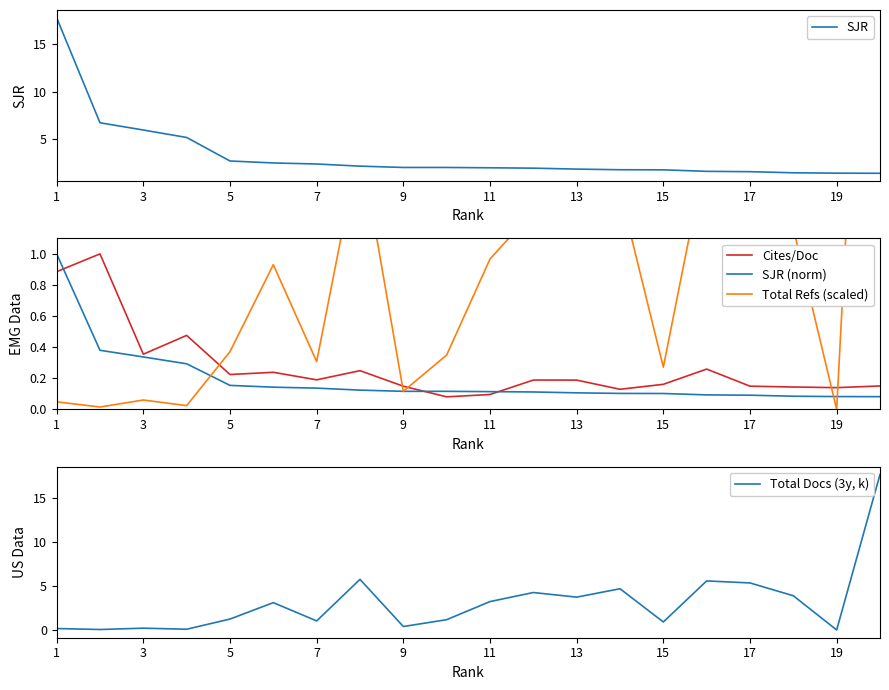

True or false: SJR and Cites/Doc cross at least once.

False